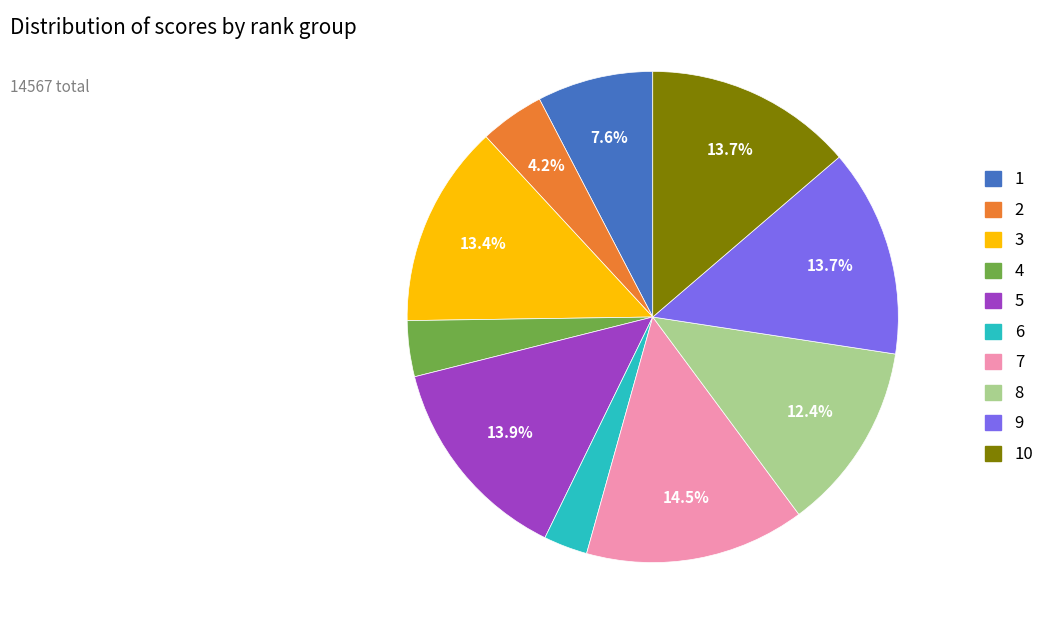

Is there a majority slice in this chart?

No